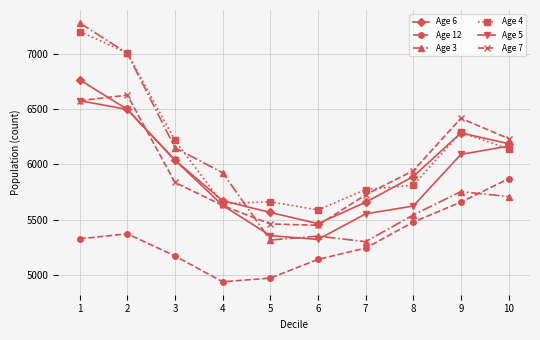

Is the value of Age 6 at 4 greater than the value of Age 4 at 8?

No